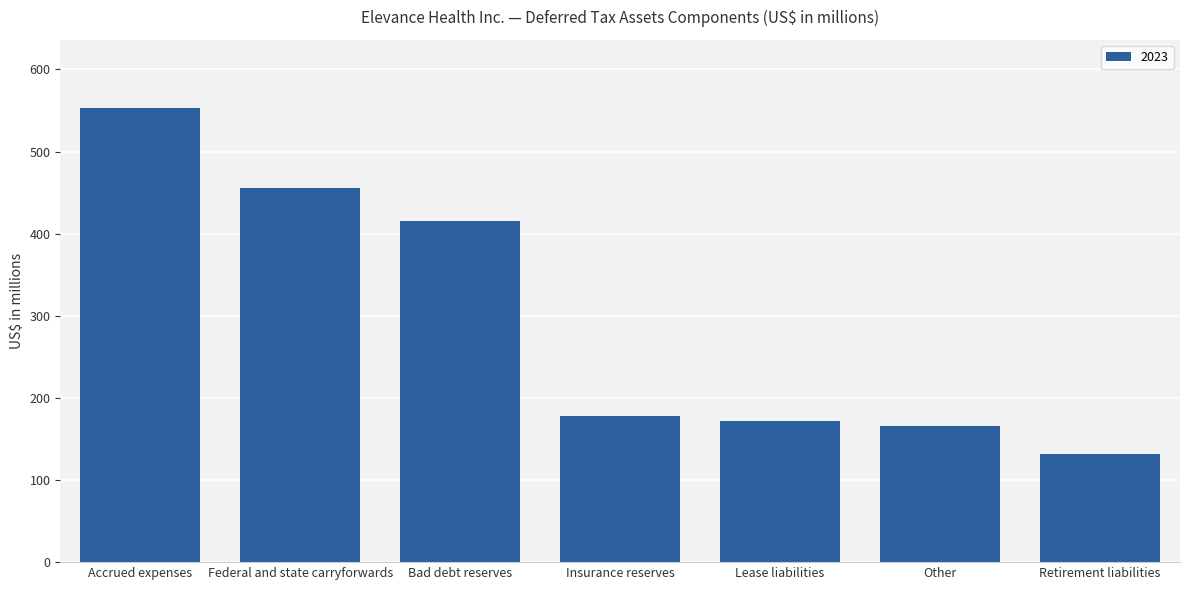

What is the change in value from Federal and state carryforwards to Lease liabilities?

-283